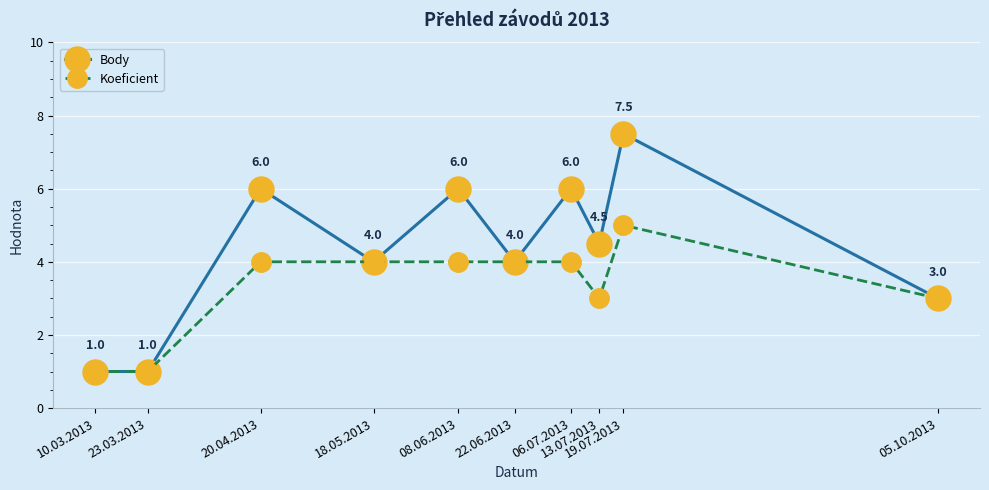

Is this an area chart (filled region under the line)?

No